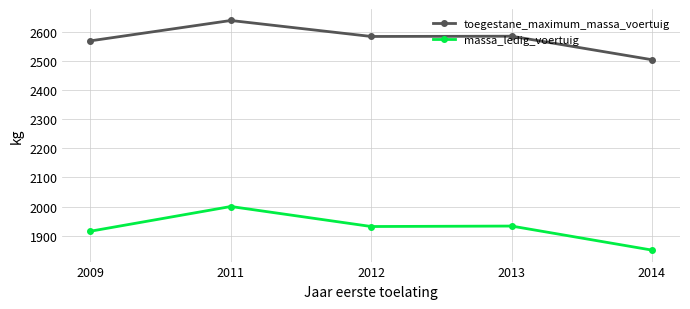

At which label is toegestane_maximum_massa_voertuig closest to 2572?

2009